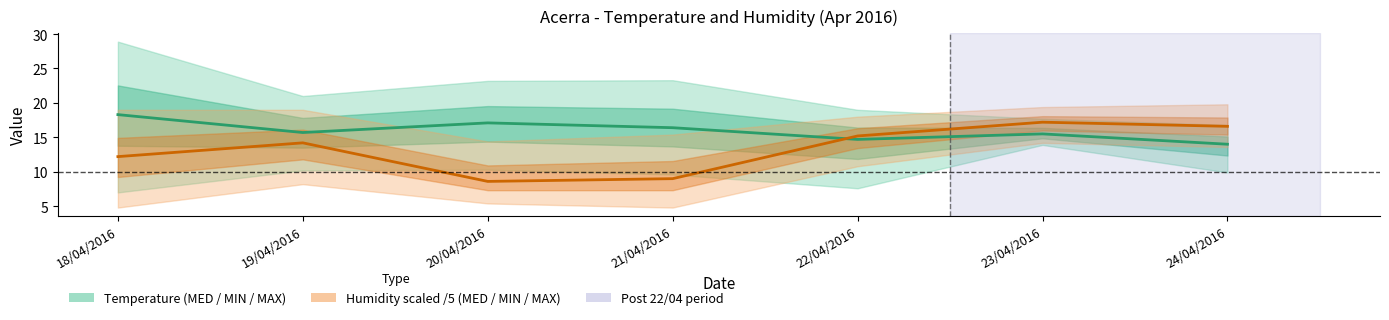

At which category is the sum across all series the highest?

23/04/2016